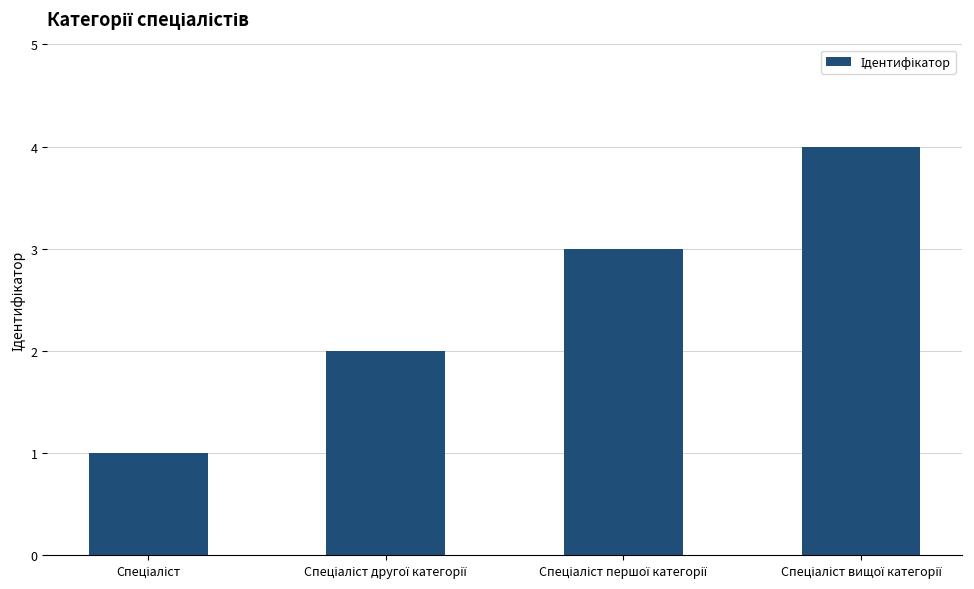

What is the greatest value displayed?

4